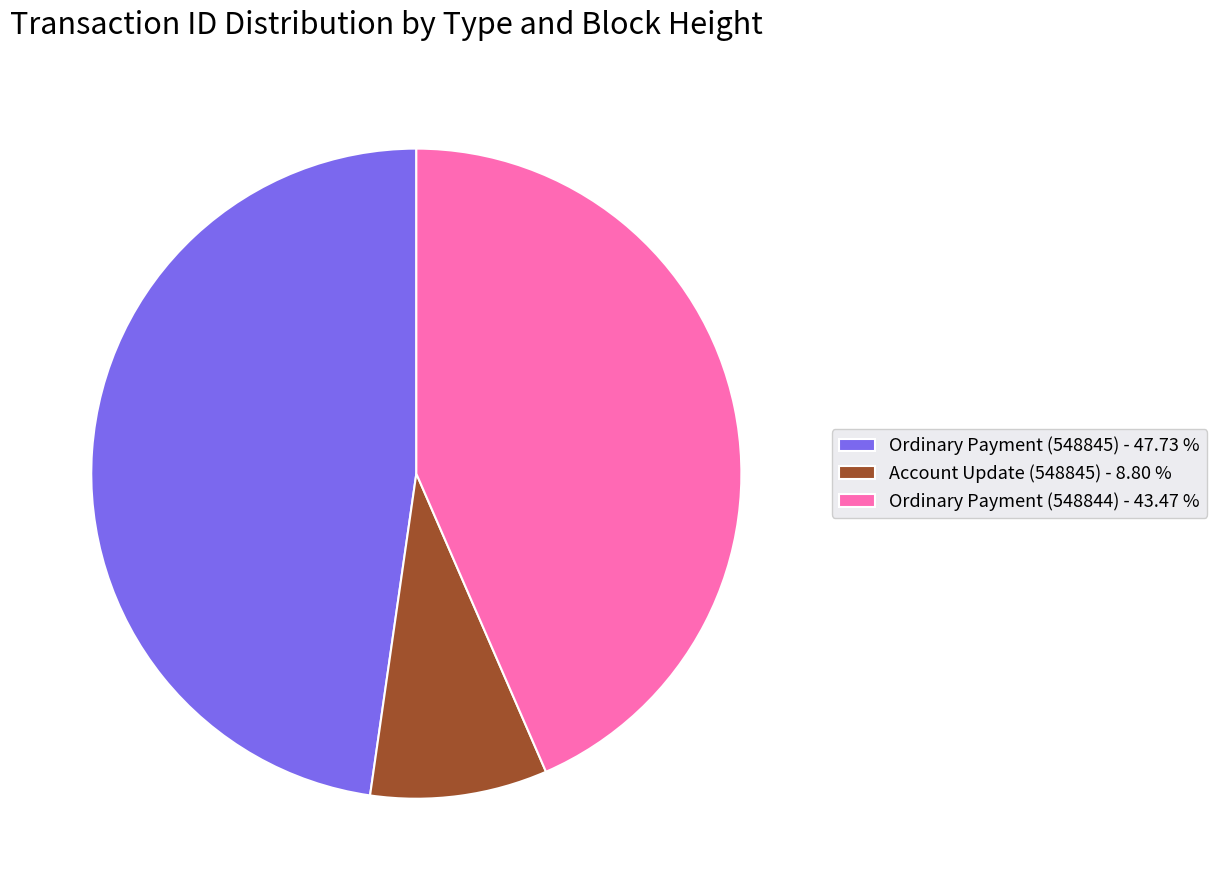

Which category has the smallest portion of the pie?

Account Update (548845)